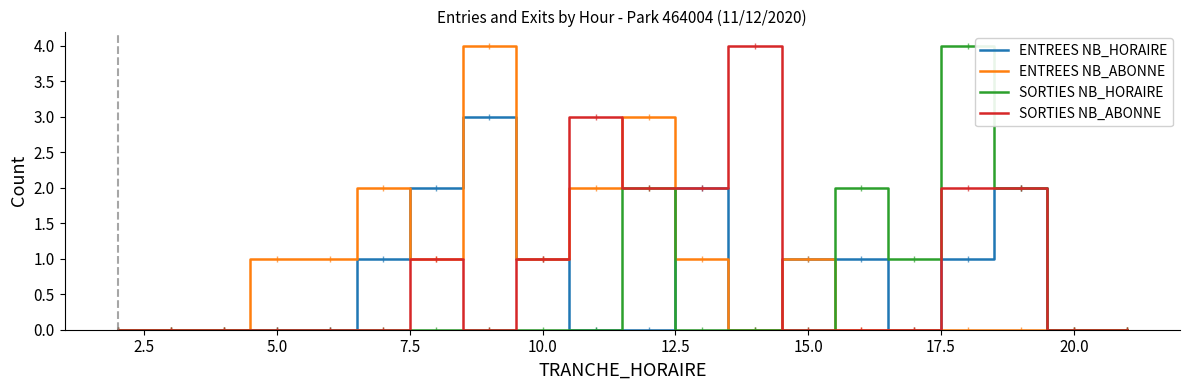

What is the average value of the ENTREES NB_ABONNE series?

1